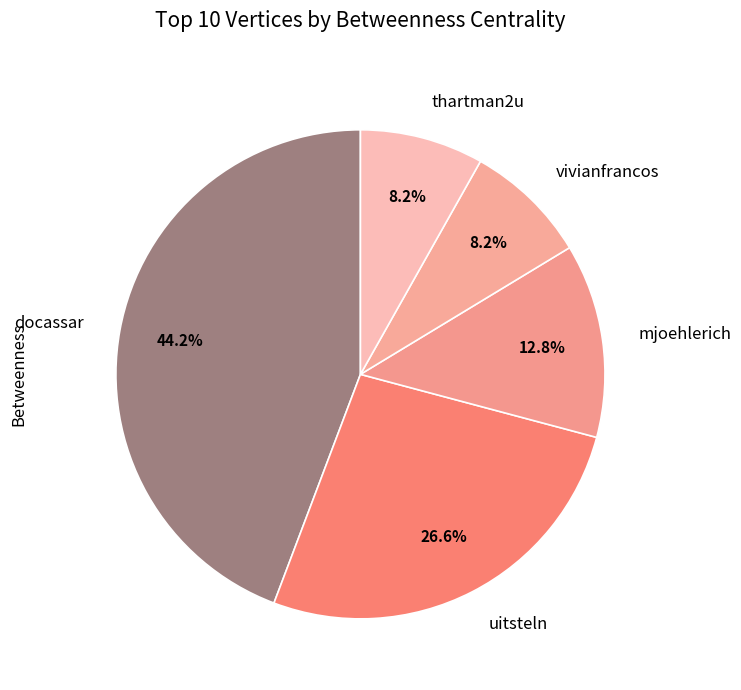

How many segments does this pie chart have?

5